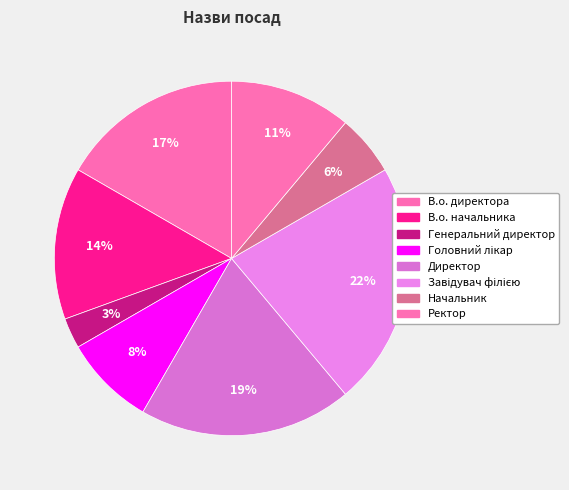

How many segments does this pie chart have?

8